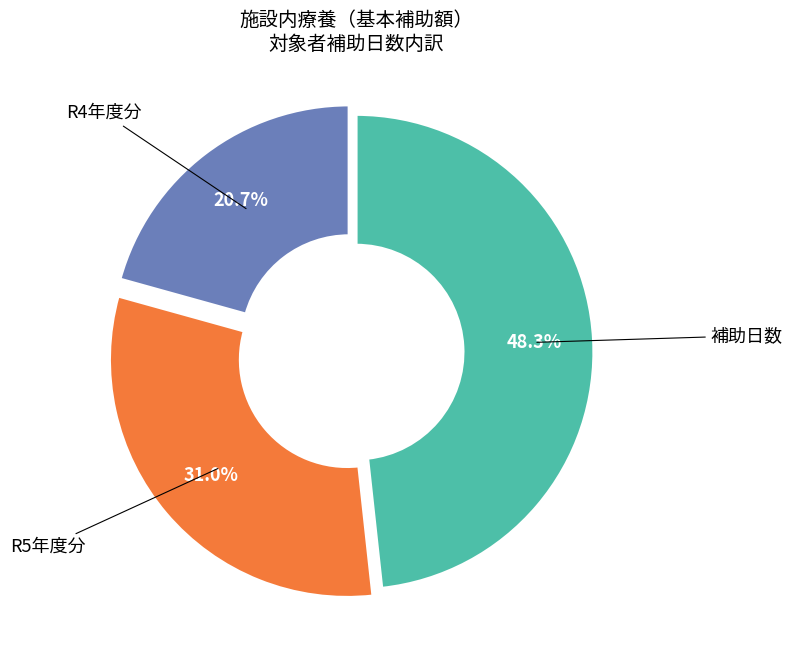

How many slices are in this pie chart?

3